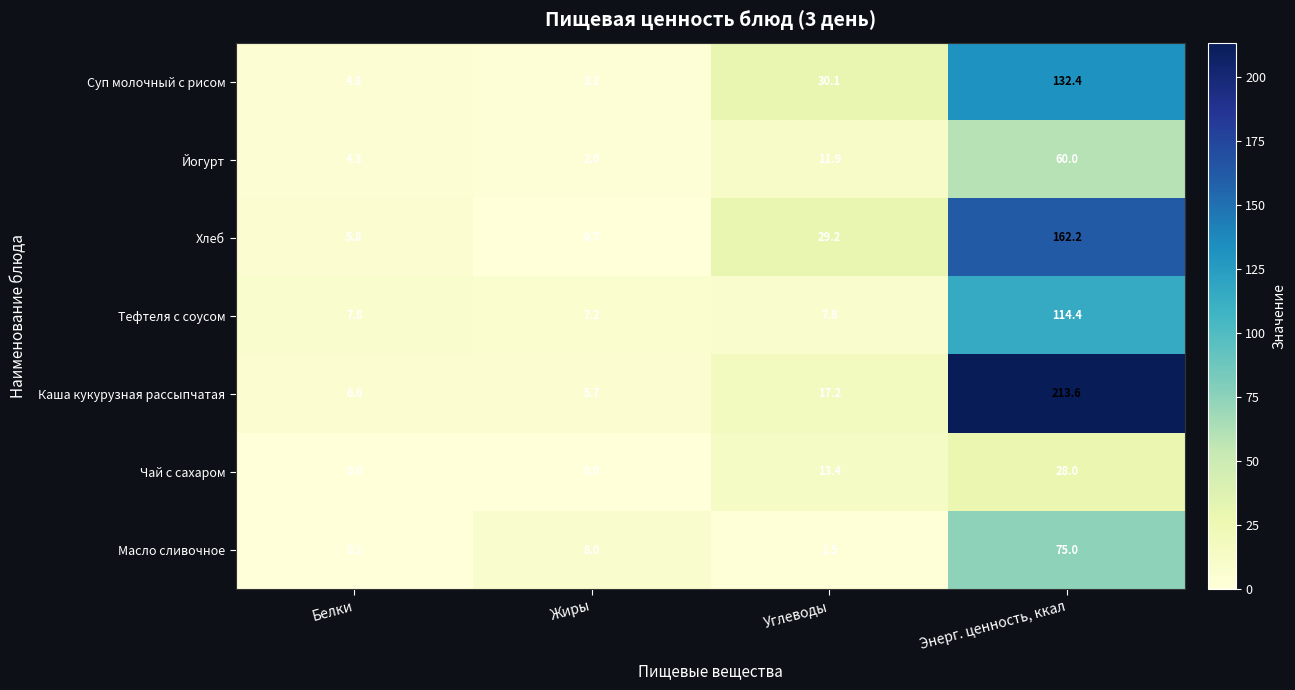

At which category is the sum across all series the highest?

Энерг. ценность, ккал